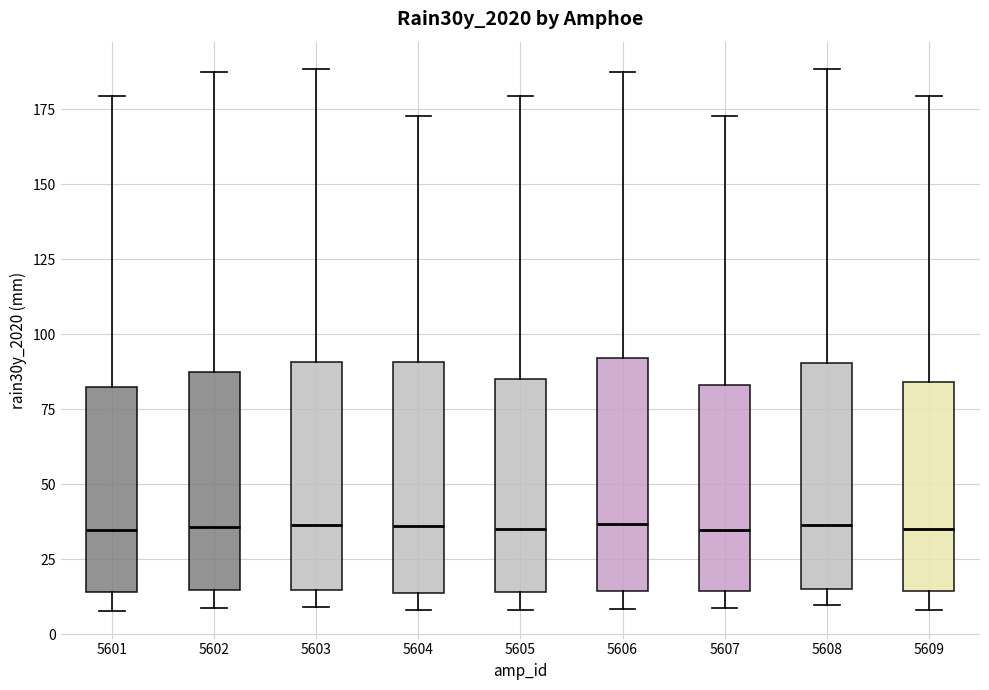

Reading left to right, transcribe this box plot: for each box, give where its median line is, the range the box spans, and where its two whiskers end, as read against the y-axis. The values are not printed on the chart, so give them approximately, as read against the axis.

5601: median 35, box 15 to 85, whiskers 10 to 180
5602: median 35, box 15 to 85, whiskers 10 to 185
5603: median 35, box 15 to 90, whiskers 10 to 190
5604: median 35, box 15 to 90, whiskers 10 to 175
5605: median 35, box 15 to 85, whiskers 10 to 180
5606: median 35, box 15 to 90, whiskers 10 to 185
5607: median 35, box 15 to 85, whiskers 10 to 175
5608: median 35, box 15 to 90, whiskers 10 to 190
5609: median 35, box 15 to 85, whiskers 10 to 180